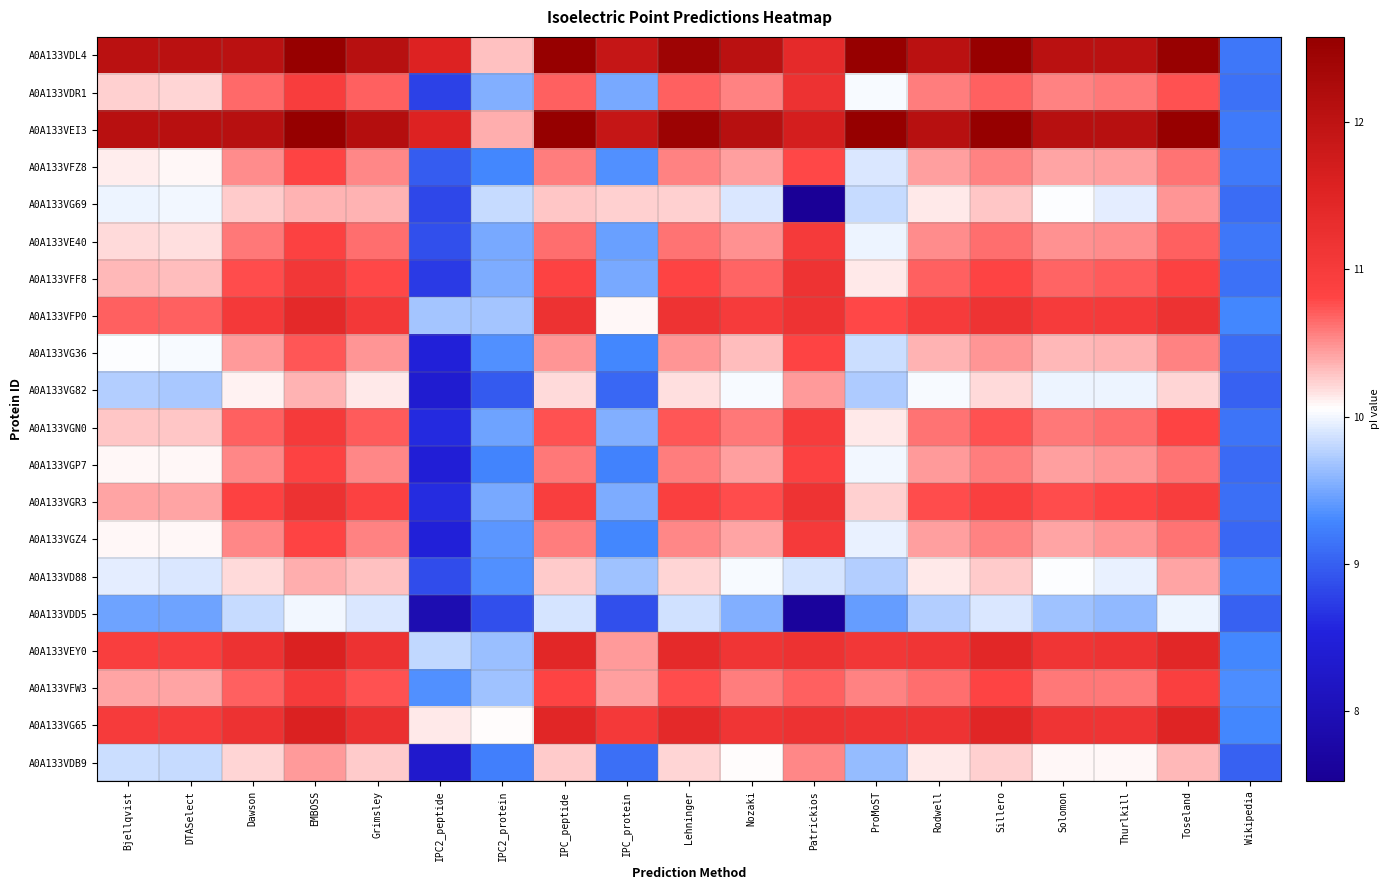

What is the total value across all series at Lehninger?

216.2